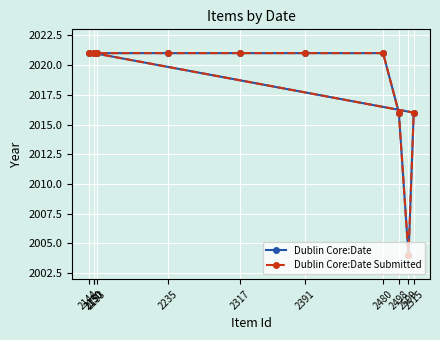

Is the value of Dublin Core:Date Submitted at 2235 greater than the value of Dublin Core:Date at 2498?

Yes